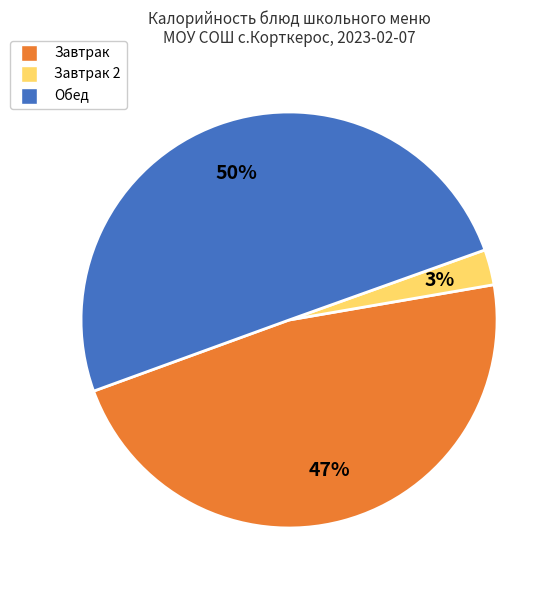

To the nearest percent, what is the average slice percentage?

33%